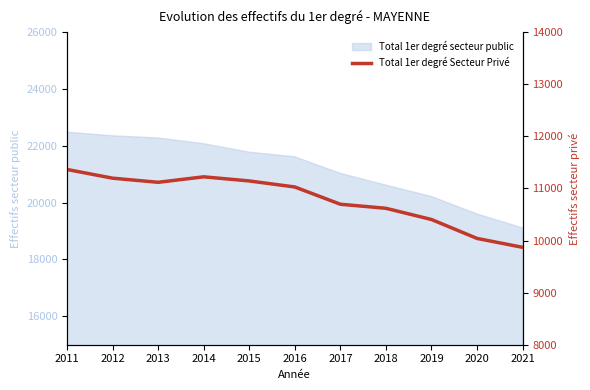

How many interior local valleys (lower than both neighbors) does the data have?

1